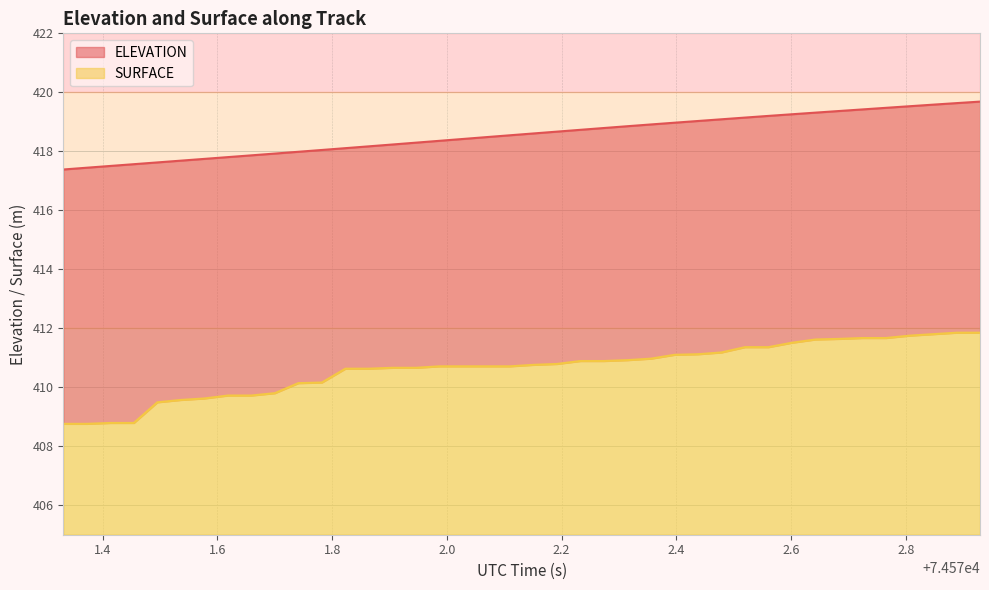

Which series has the largest total across all categories?

ELEVATION